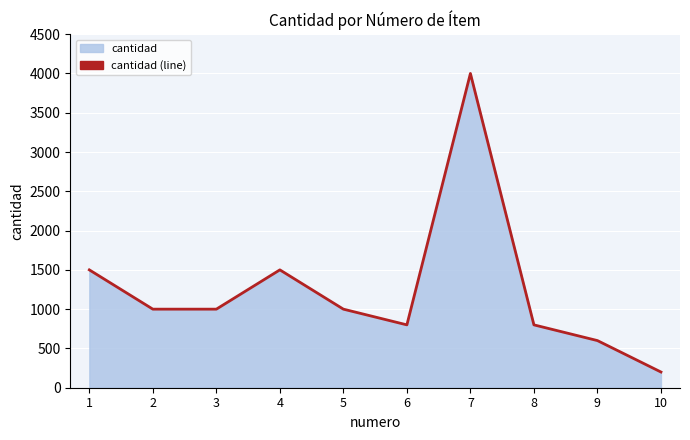

At which category does the data reach its first local valley?

6